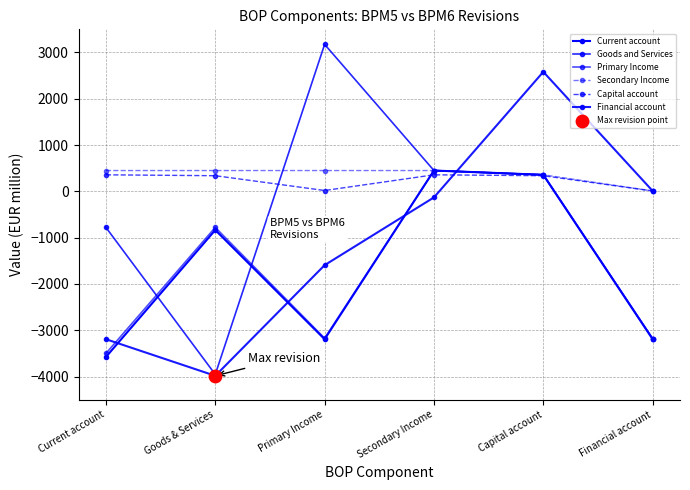

How many lines are shown in the chart?

6